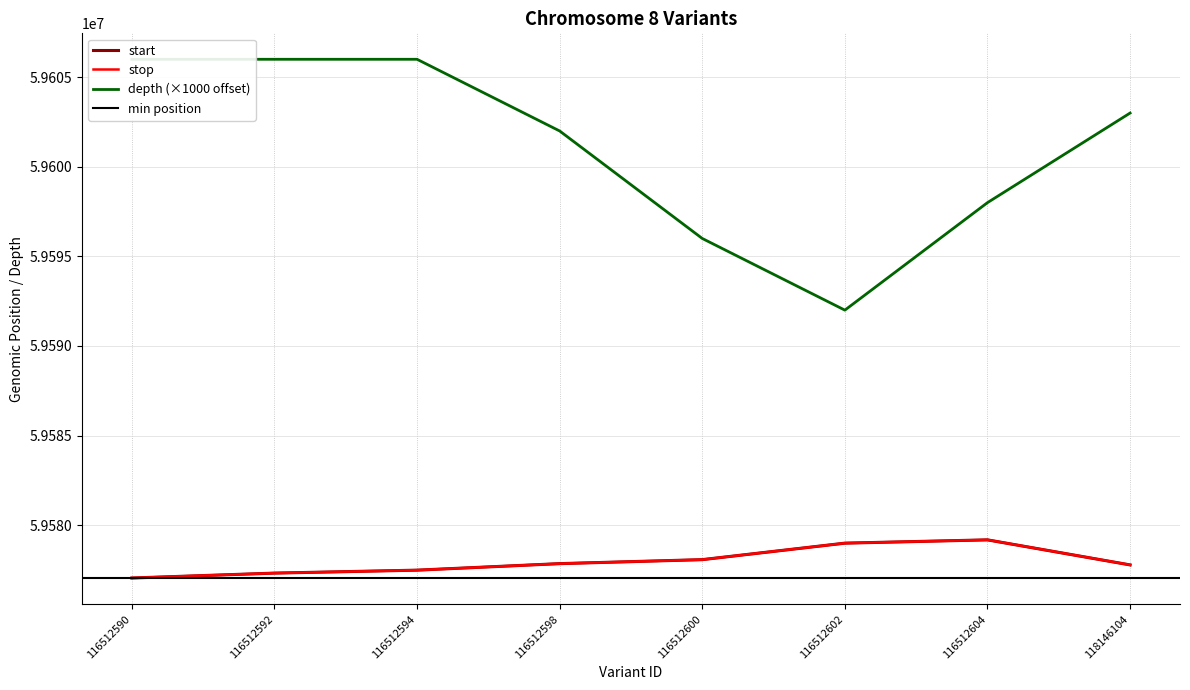

What is the value of the stop point at the 4th from the left?

59577853